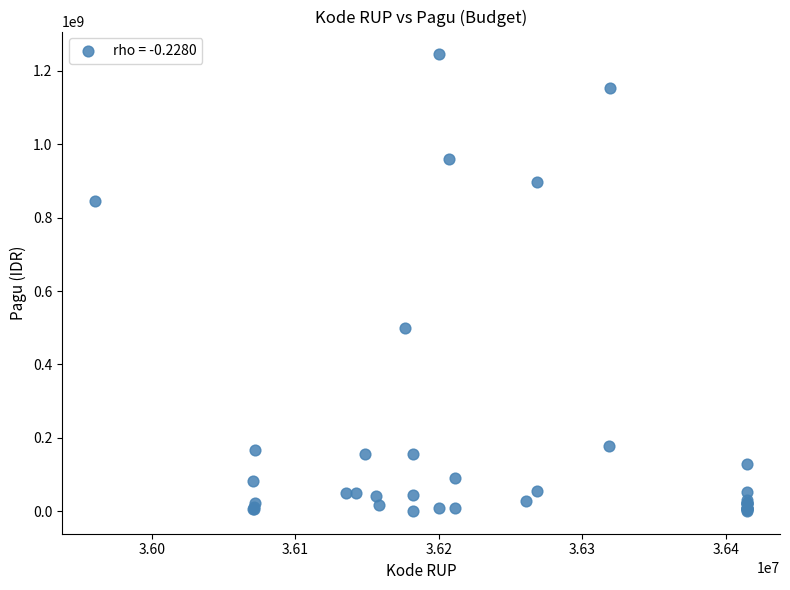

What Y value in the scatter plot is closest to 622840000?

499932000